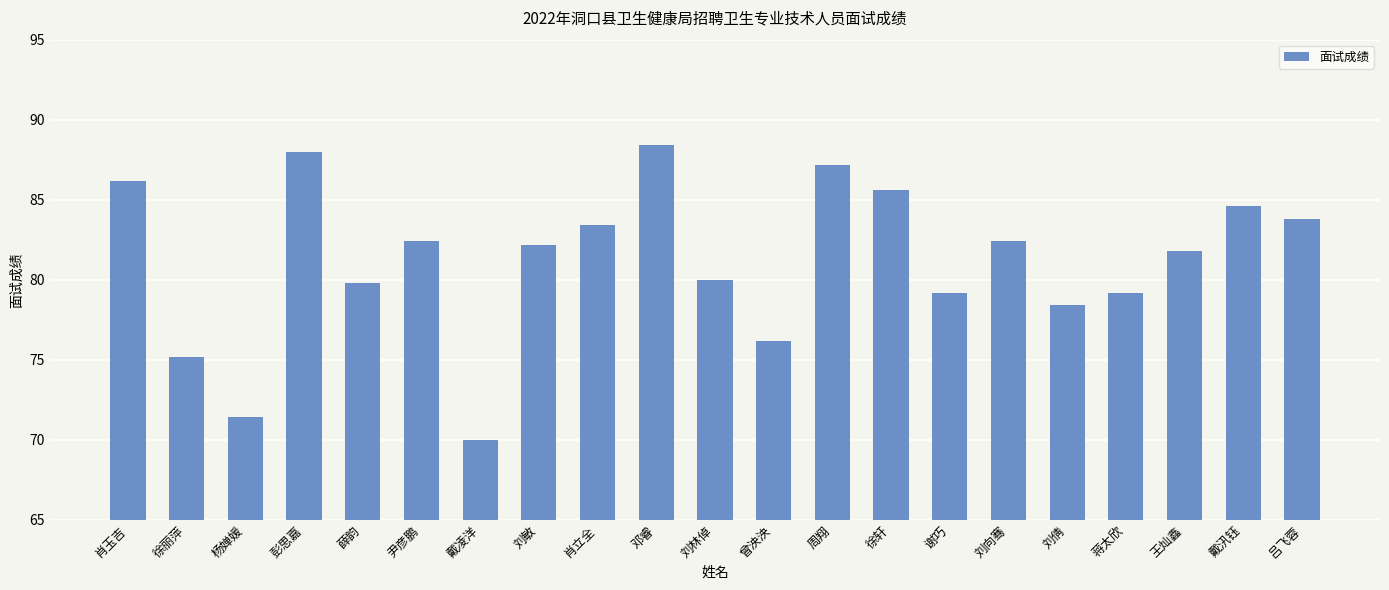

What is the sum of all values?

1705.4